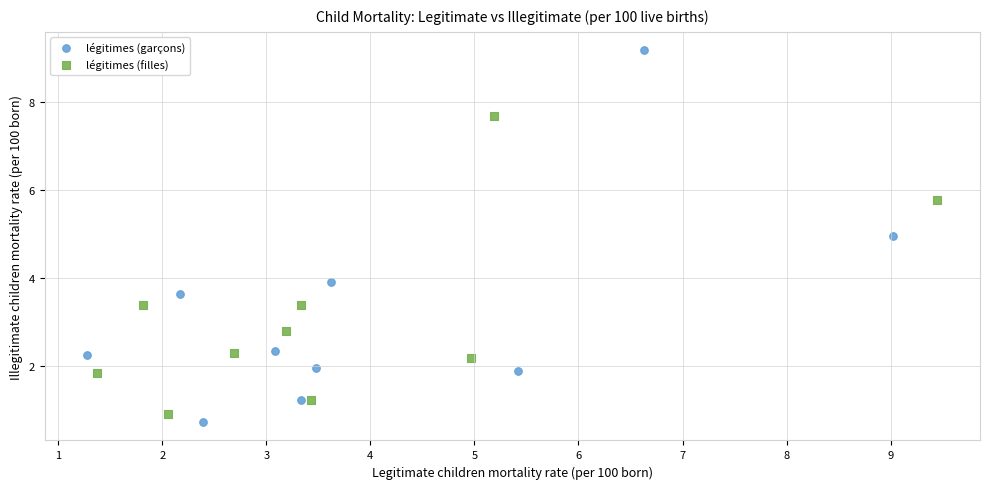

Which series reaches the maximum Y coordinate?

légitimes (garçons)